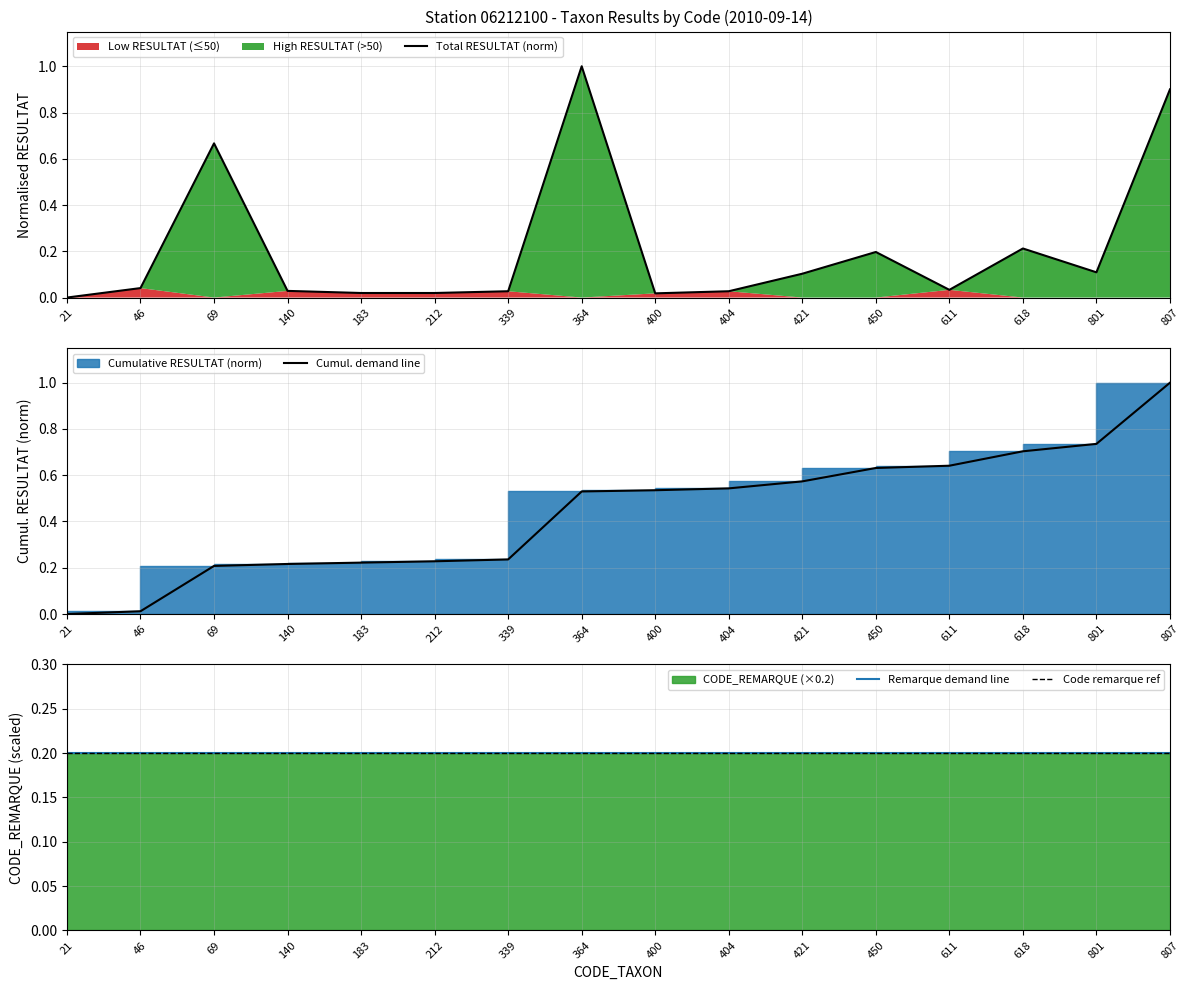

What is the sum of all Cumul. demand line values?

7.0